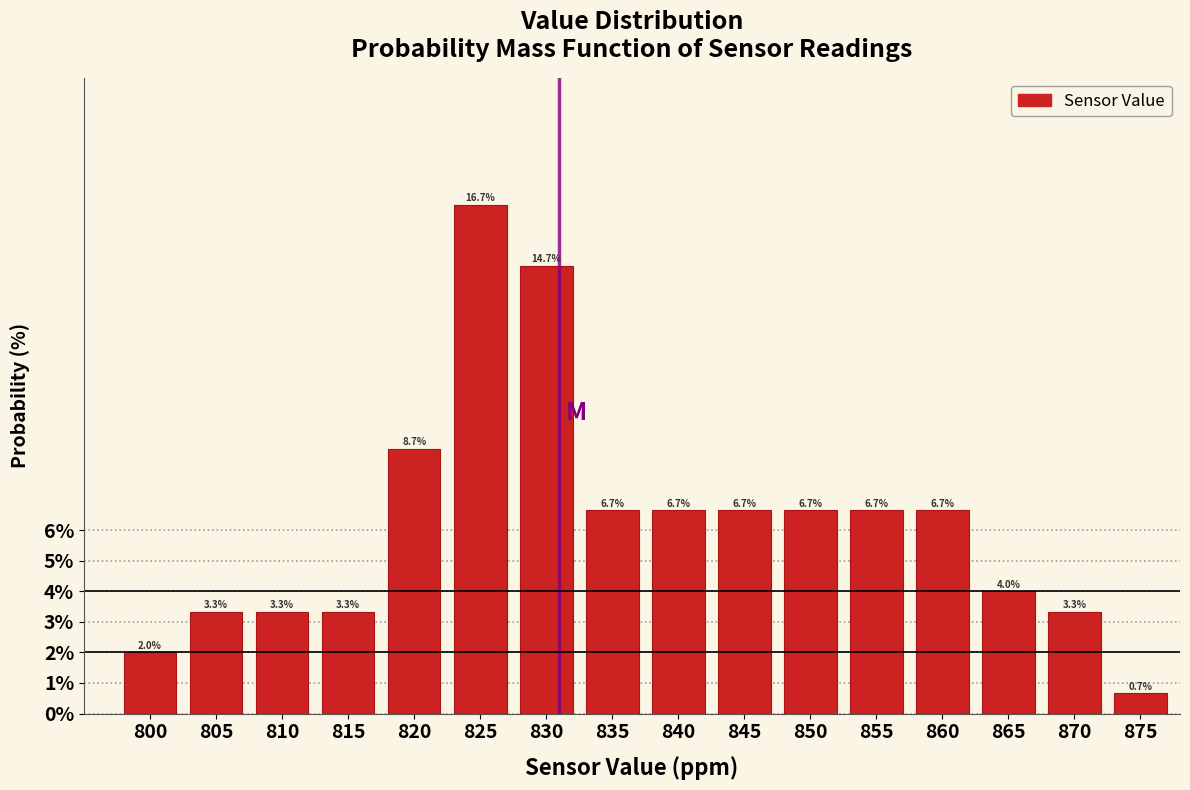

Reading left to right, list every bar in this chart as the range it spans on the x-axis followed by its height.

797.5 to 802.5: 2.0
802.5 to 807.5: 3.3
807.5 to 812.5: 3.3
812.5 to 817.5: 3.3
817.5 to 822.5: 8.7
822.5 to 827.5: 16.7
827.5 to 832.5: 14.7
832.5 to 837.5: 6.7
837.5 to 842.5: 6.7
842.5 to 847.5: 6.7
847.5 to 852.5: 6.7
852.5 to 857.5: 6.7
857.5 to 862.5: 6.7
862.5 to 867.5: 4.0
867.5 to 872.5: 3.3
872.5 to 877.5: 0.7